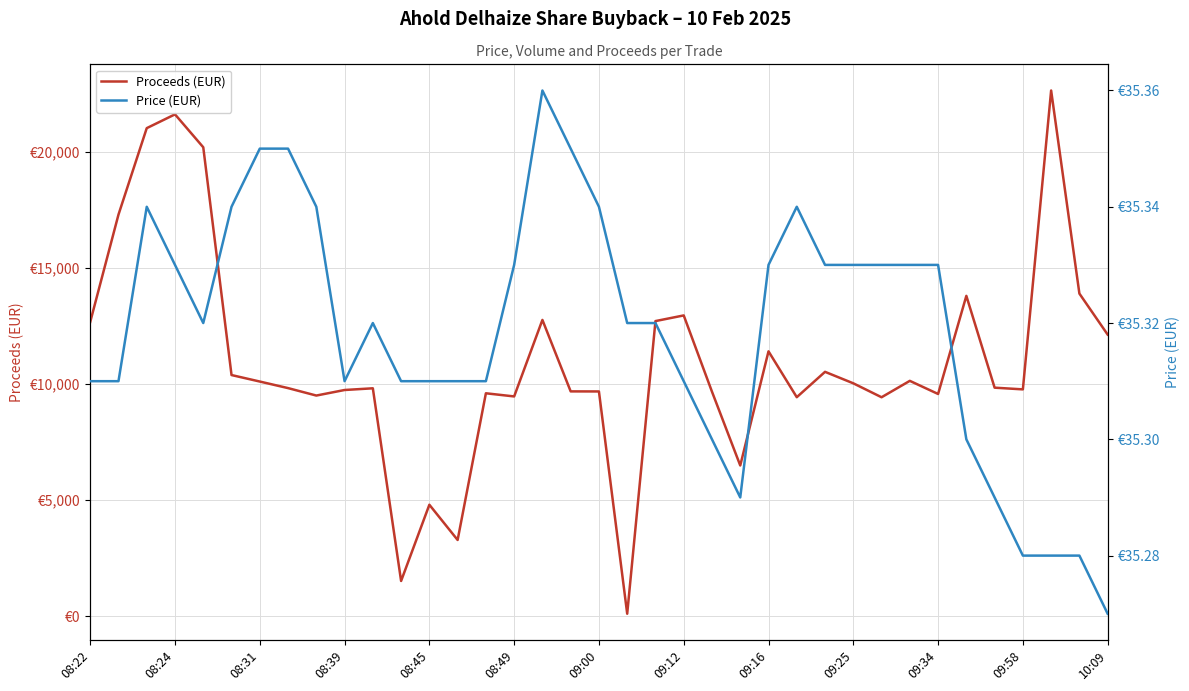

How many lines are shown in the chart?

2